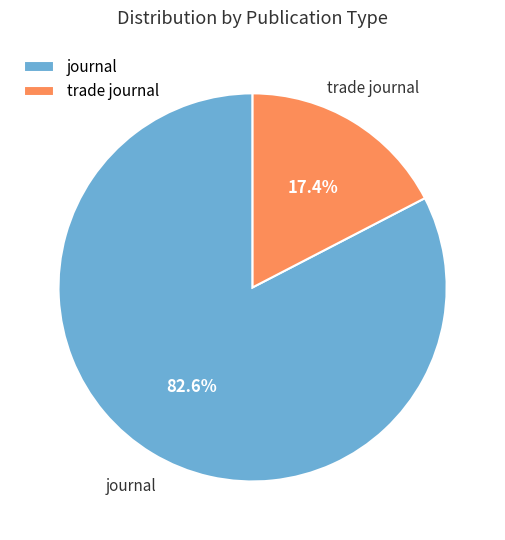

Which slice represents more than half of the pie?

journal